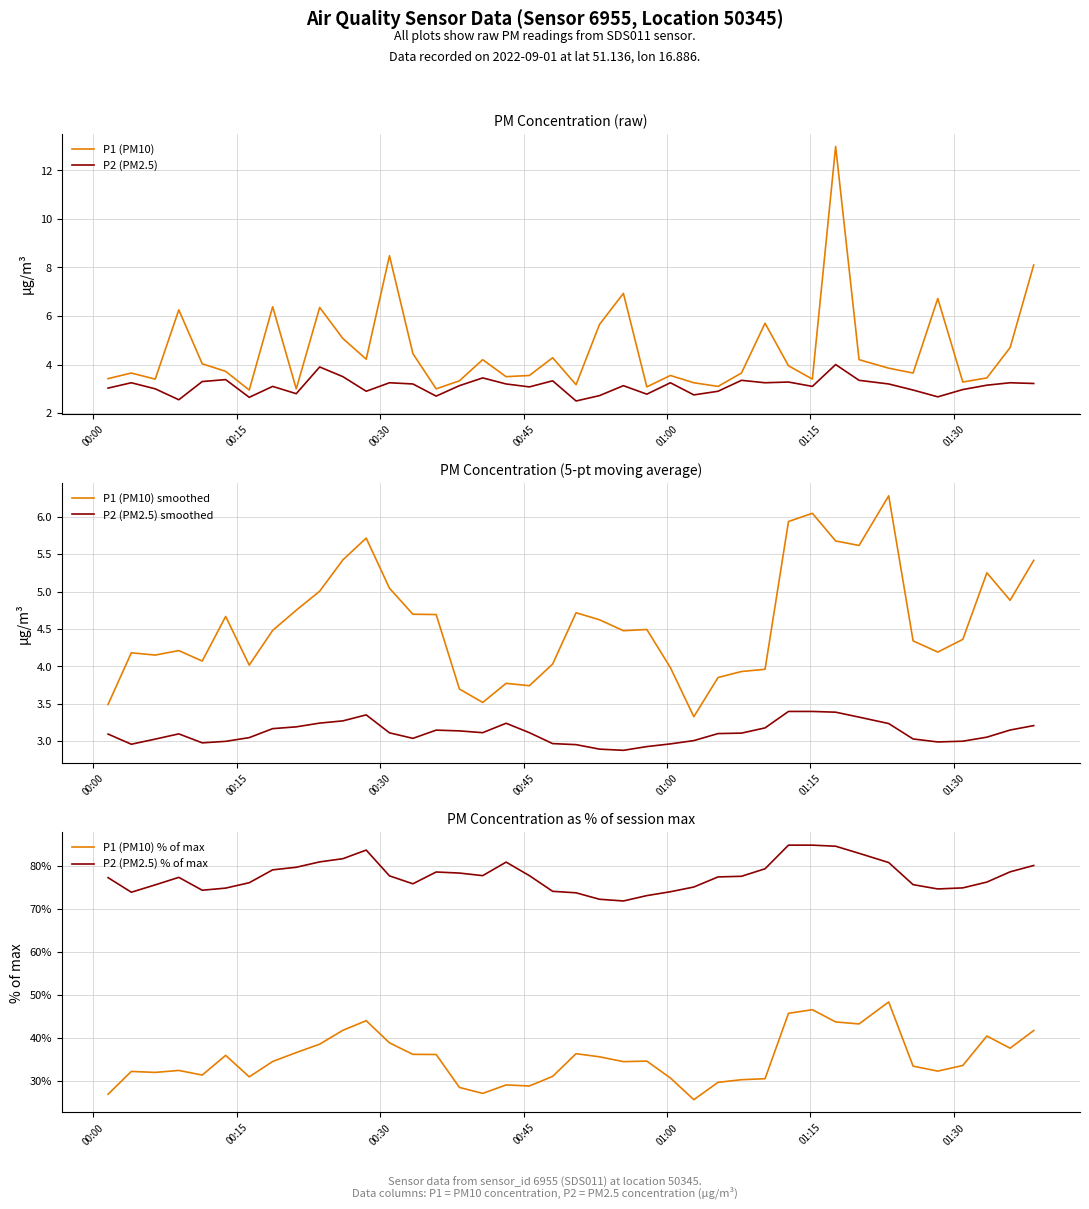

What is the average value of the P2 (PM2.5) series?

3.1